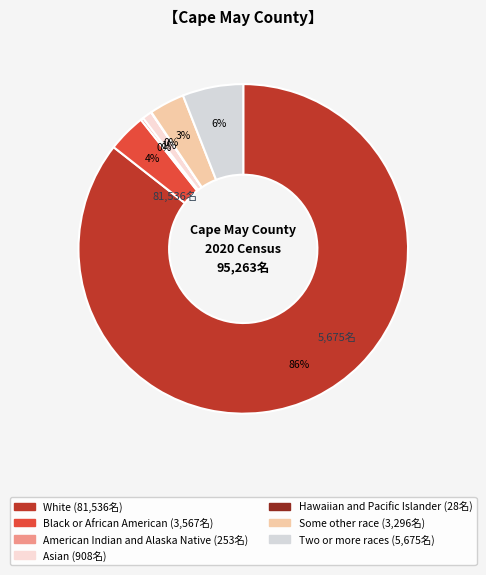

Does any single category account for the majority?

Yes